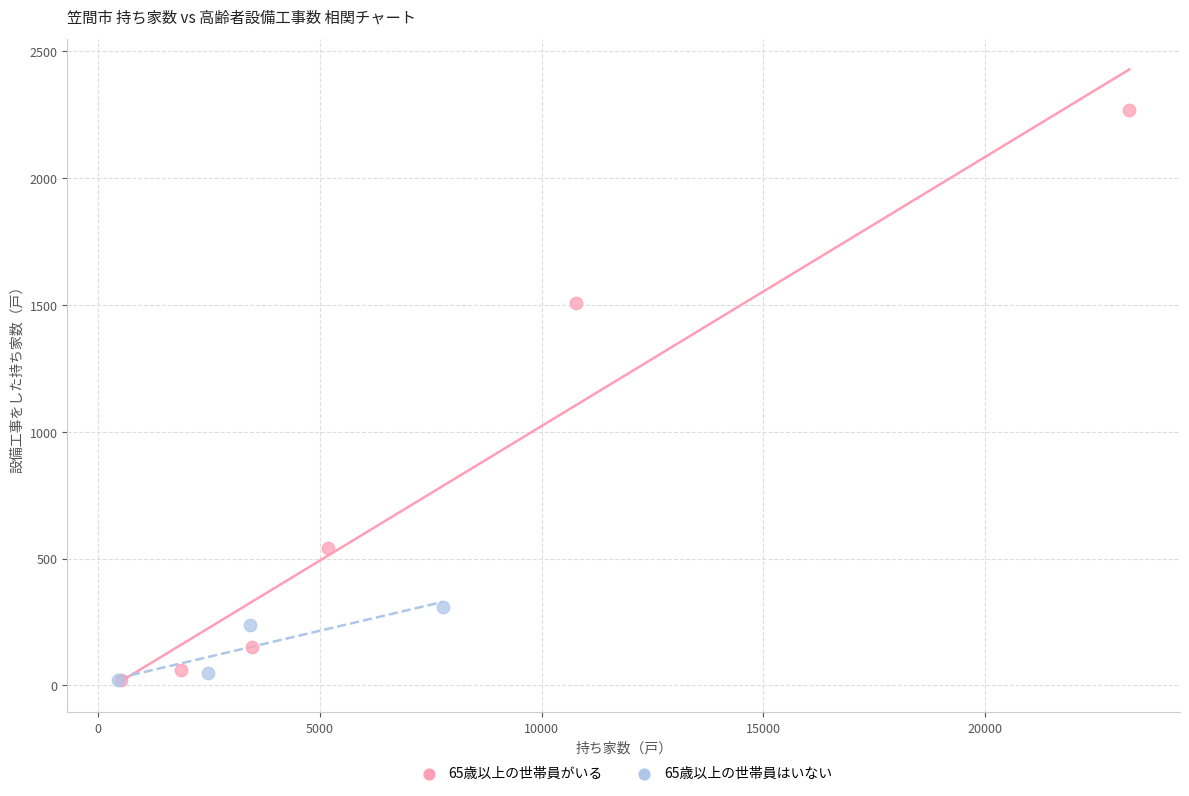

Which series contains the highest Y value?

65歳以上の世帯員がいる